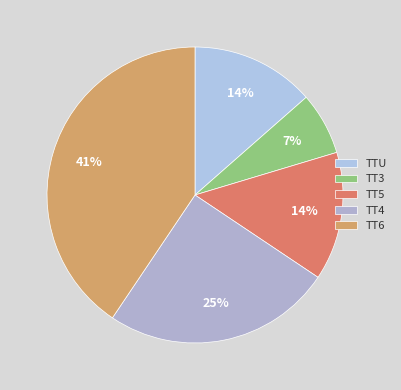

The TT4 slice represents 39% of the pie. True or false?

False